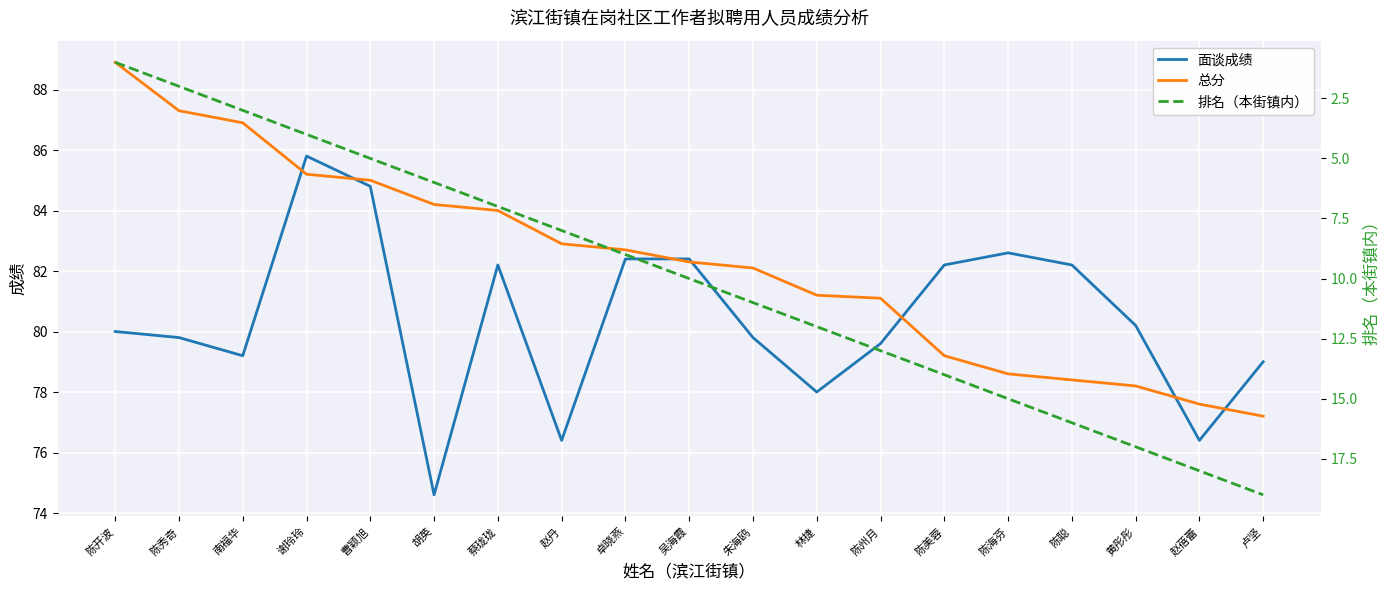

What is the label of the 4th point from the right?

陈聪